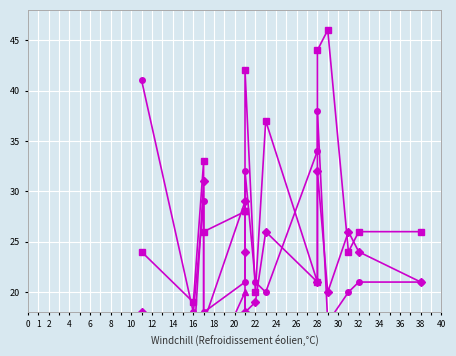

Is the value of デイタイム at 24 greater than the value of モーニング at 0?

Yes